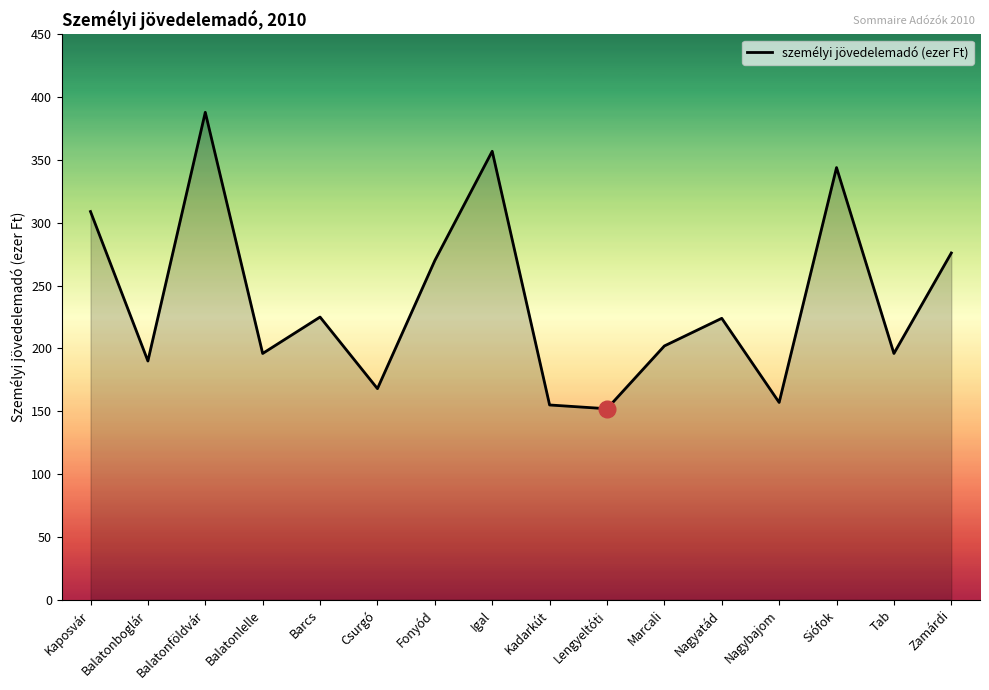

Is it true that the value at Fonyód is 270?

True